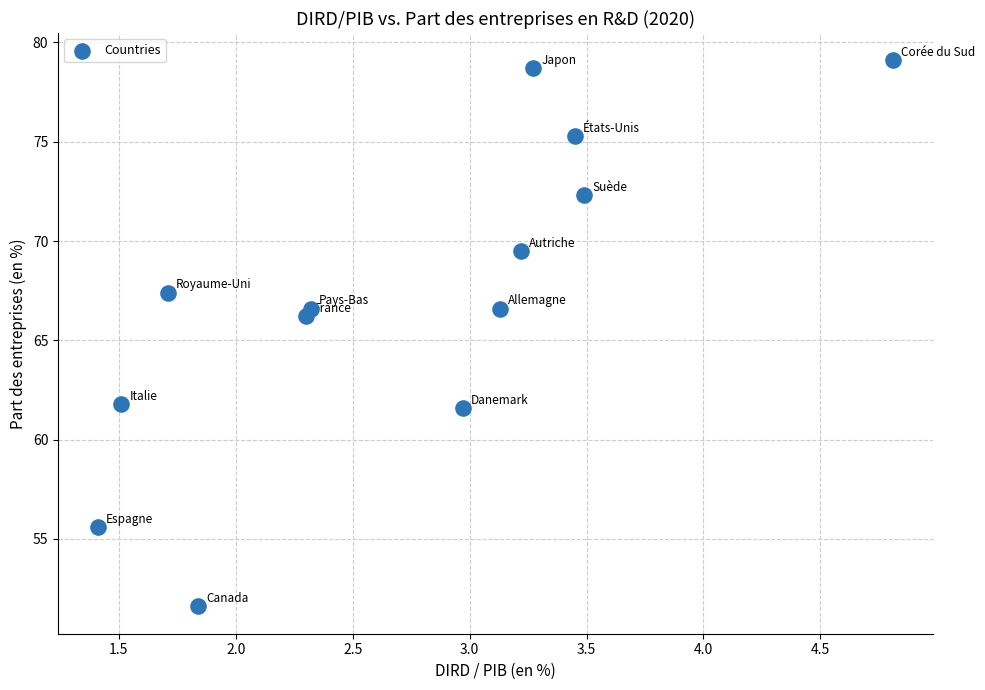

What is the range of Y values (max minus min)?

27.5